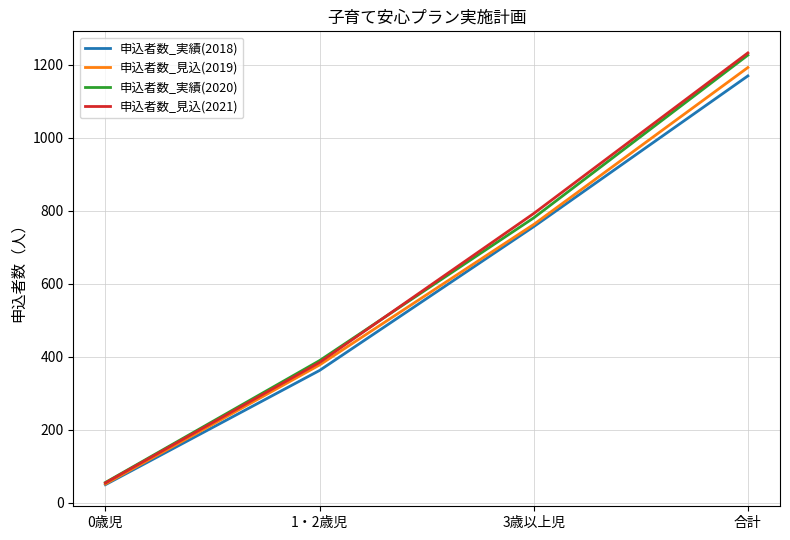

Does the chart have visible grid lines?

Yes